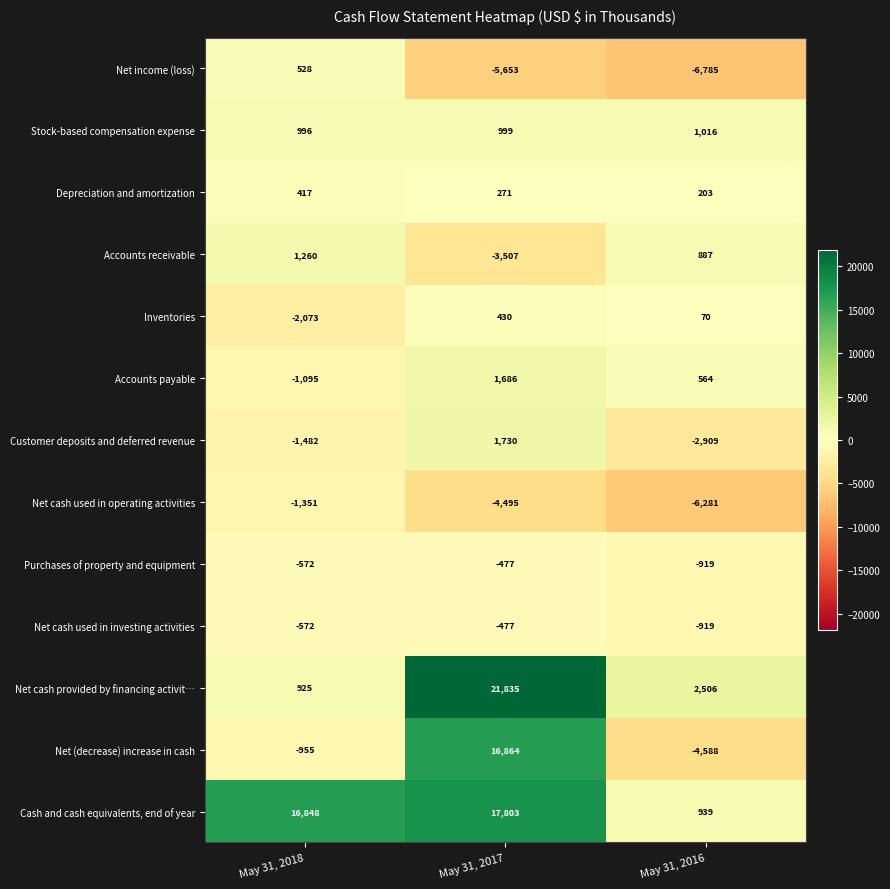

The value of Depreciation and amortization at May 31, 2018 is 195. True or false?

False